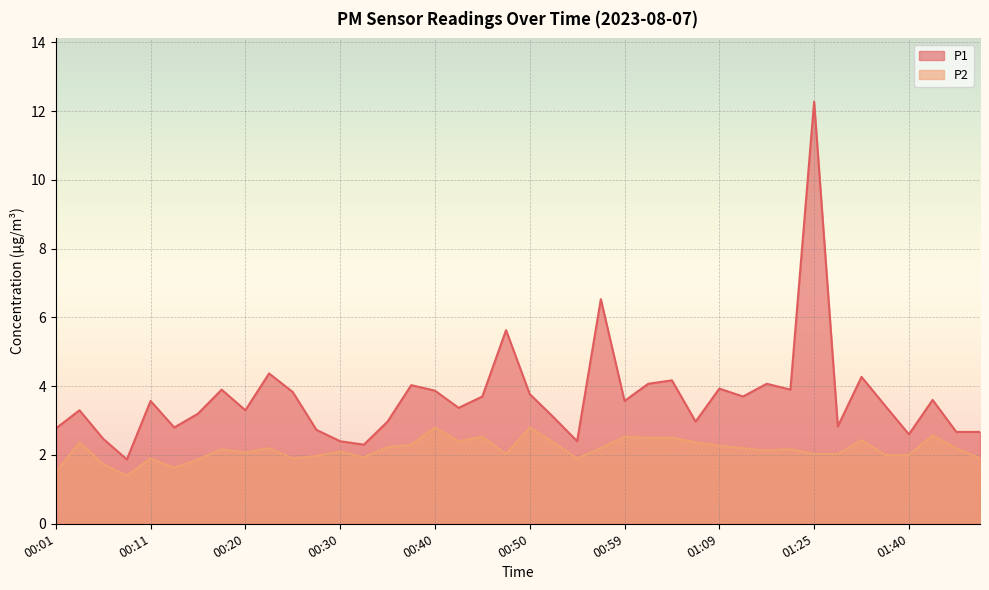

True or false: P1 and P2 cross at least once.

False